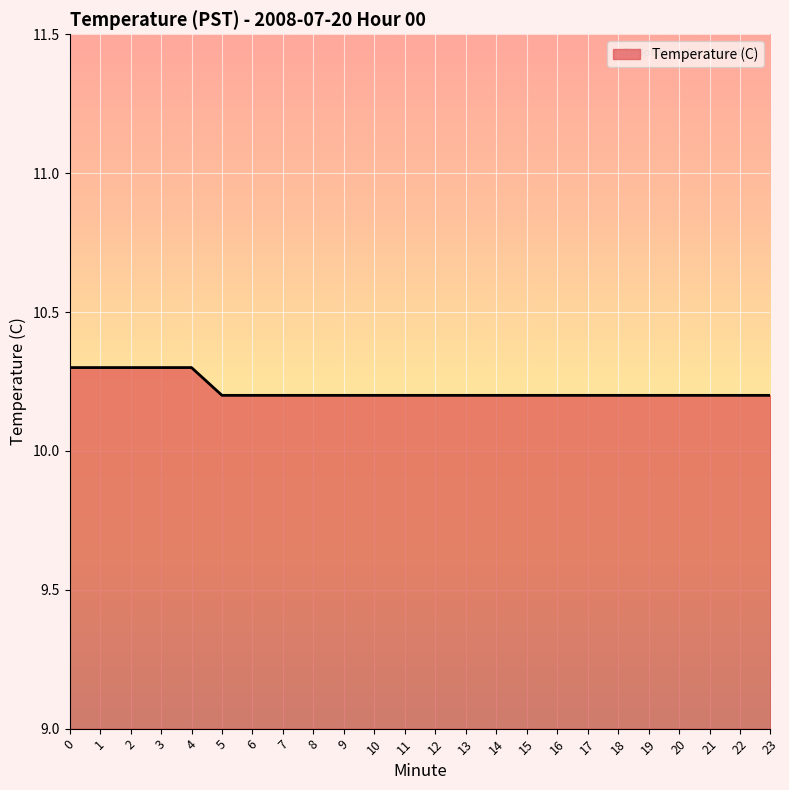

What is the minimum value shown in the chart?

10.2